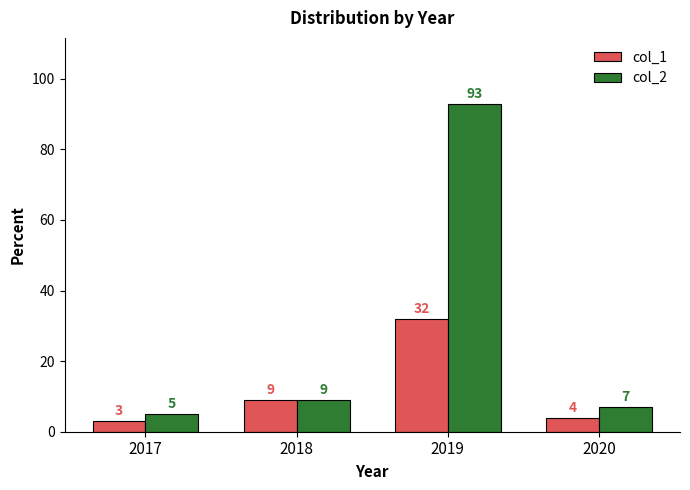

Reading right to left, extract all data points from this chart.

col_1: 4	32	9	3
col_2: 7	93	9	5